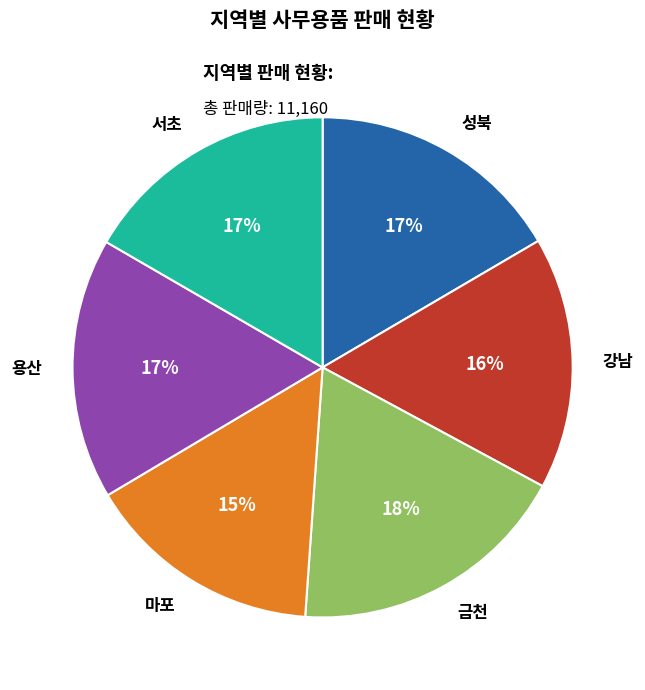

To the nearest percent, what is the average slice percentage?

17%